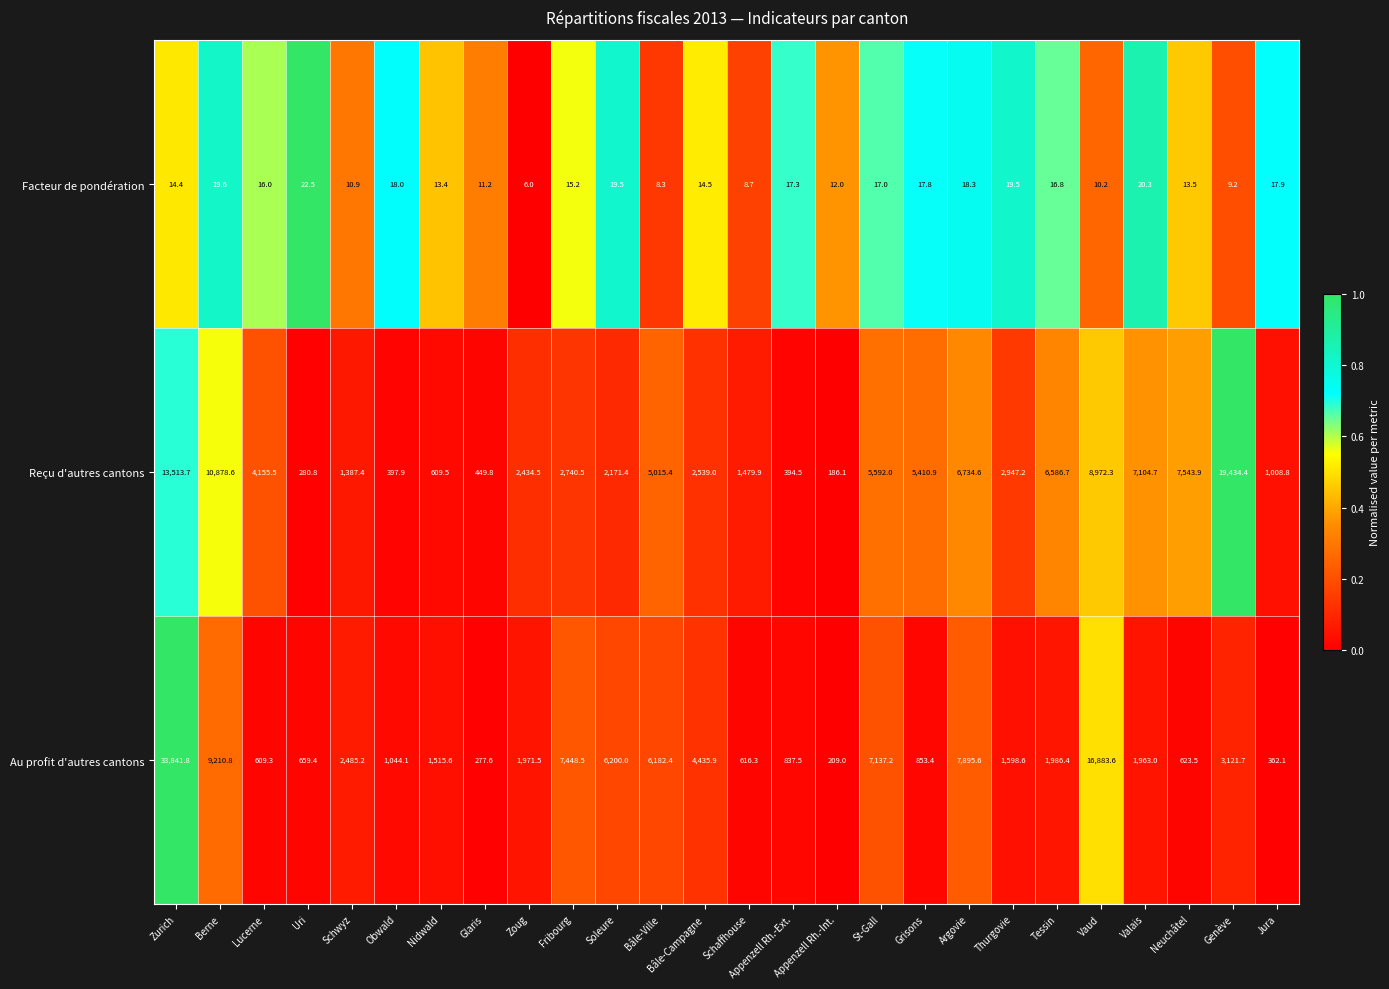

At which label does Au profit d'autres cantons first exceed 1971?

Zurich